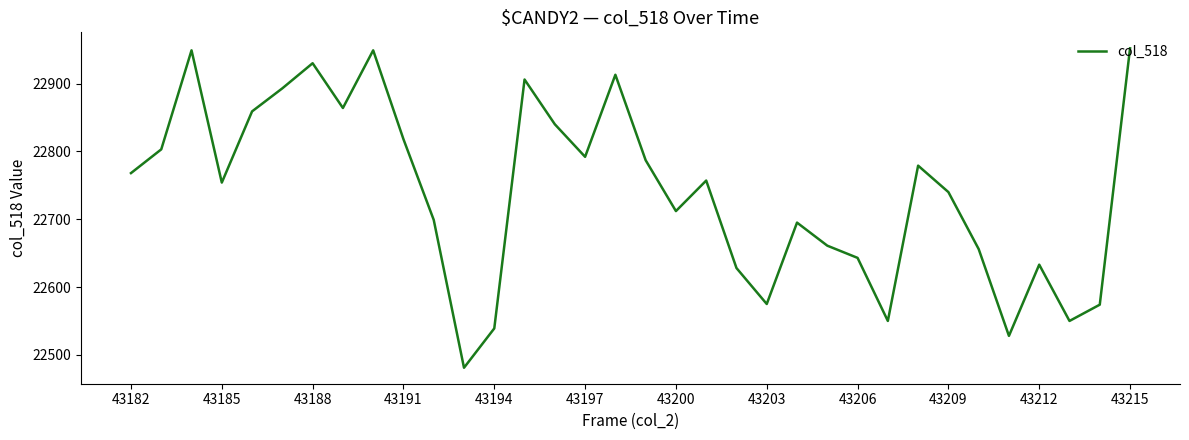

What is the minimum value shown in the chart?

22481